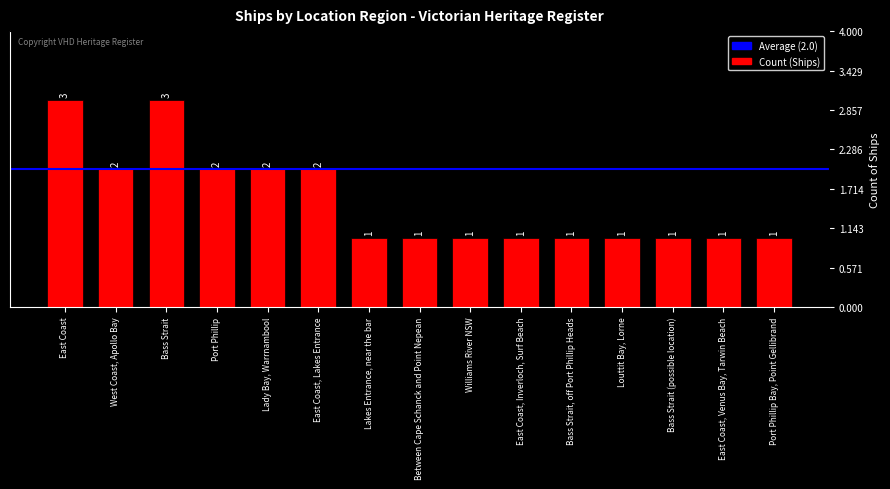

Reading left to right, transcribe all the data shown in this chart.

East Coast=3	West Coast, Apollo Bay=2	Bass Strait=3	Port Phillip=2	Lady Bay, Warrnambool=2	East Coast, Lakes Entrance=2	Lakes Entrance, near the bar=1	Between Cape Schanck and Point Nepean=1	Williams River NSW=1	East Coast, Inverloch, Surf Beach=1	Bass Strait, off Port Phillip Heads=1	Louttit Bay, Lorne=1	Bass Strait (possible location)=1	East Coast, Venus Bay, Tarwin Beach=1	Port Phillip Bay, Point Gellibrand=1